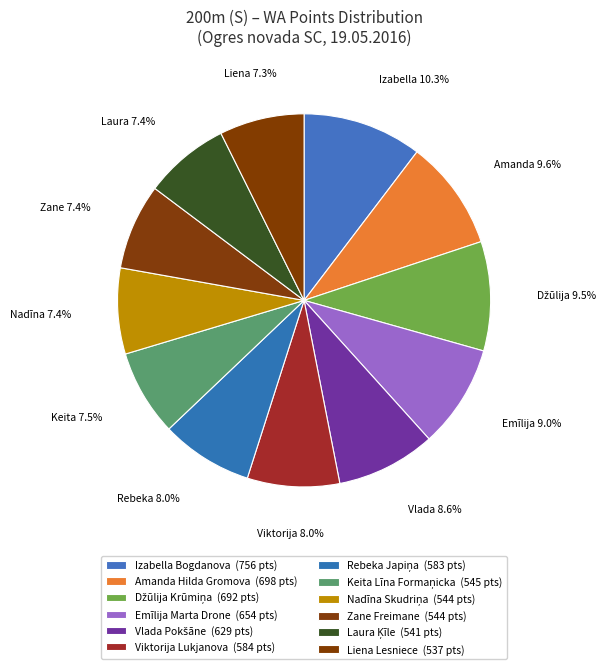

What percentage is the Liena Lesniece slice, to the nearest percent?

7%